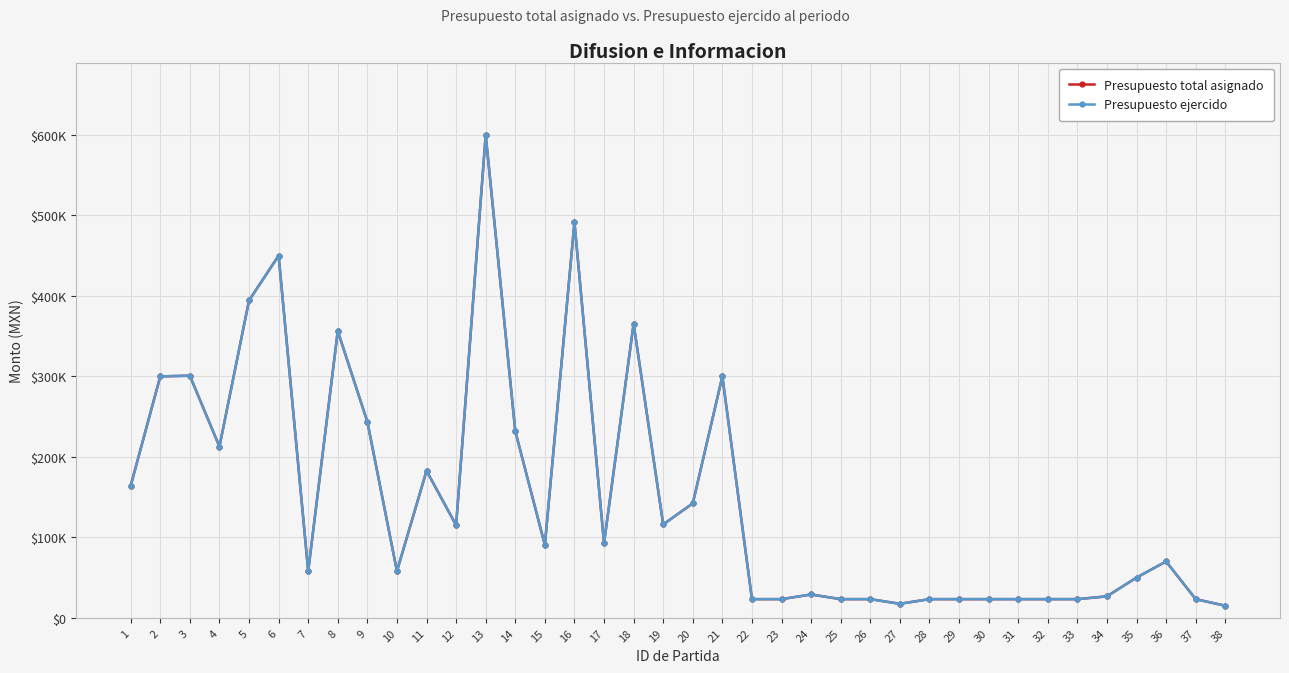

Which category has the highest value across all series?

13